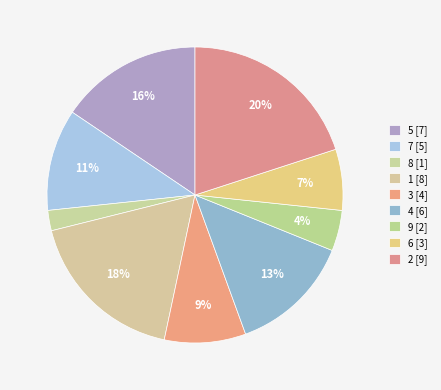

Rank the categories by value from highest to lowest.

col_1=2, col_1=1, col_1=5, col_1=4, col_1=7, col_1=3, col_1=6, col_1=9, col_1=8